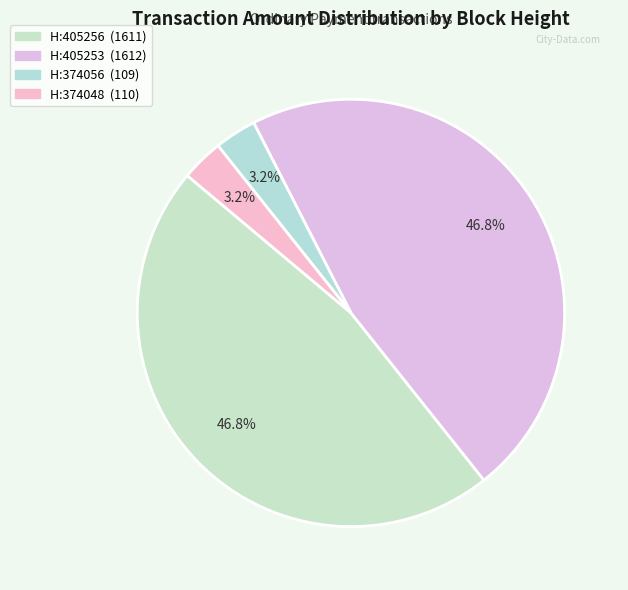

Count the number of slices in the pie.

4